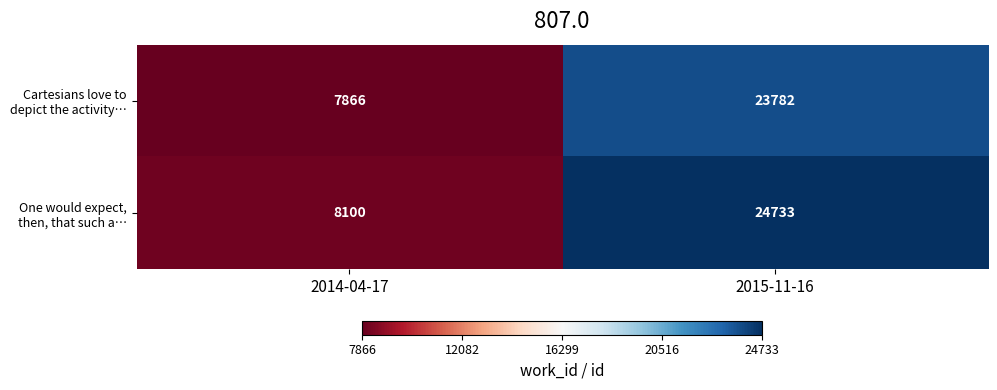

Which label corresponds to the smallest value in the chart?

2014-04-17